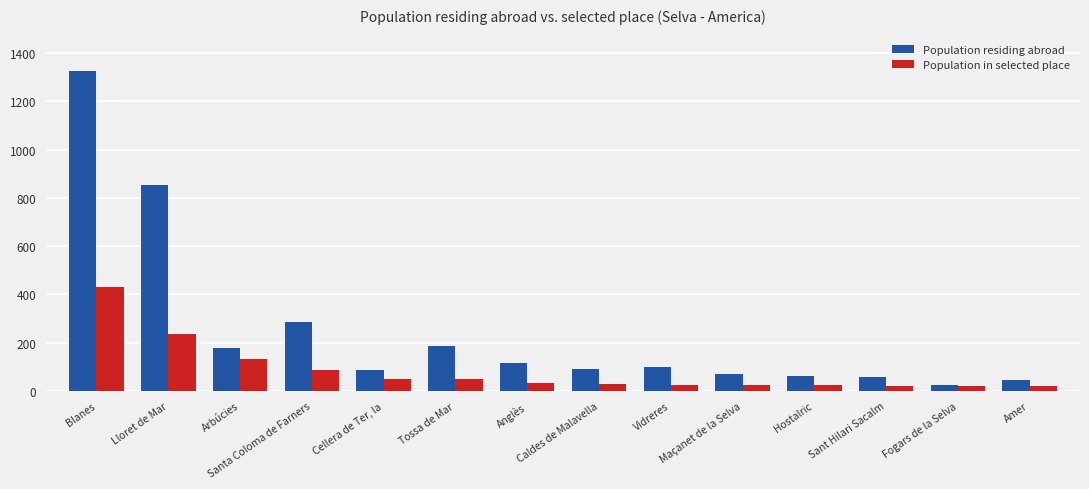

Which series has the largest total across all categories?

Population residing abroad